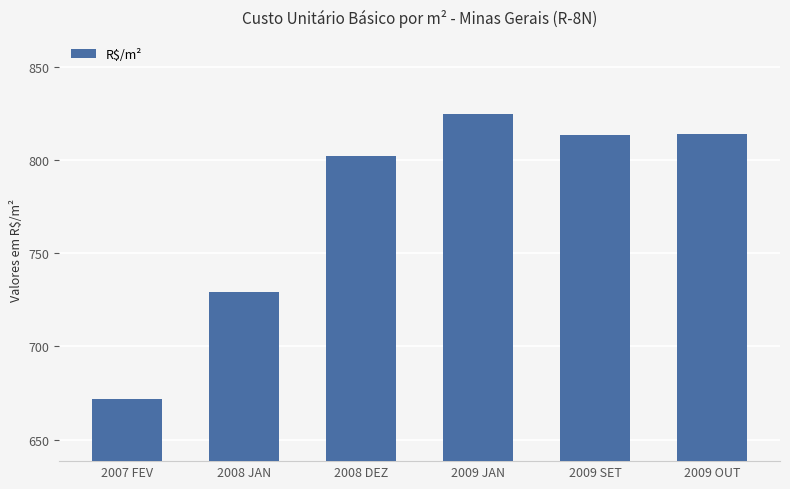

At which category does the chart reach its minimum across all series?

2007 FEV